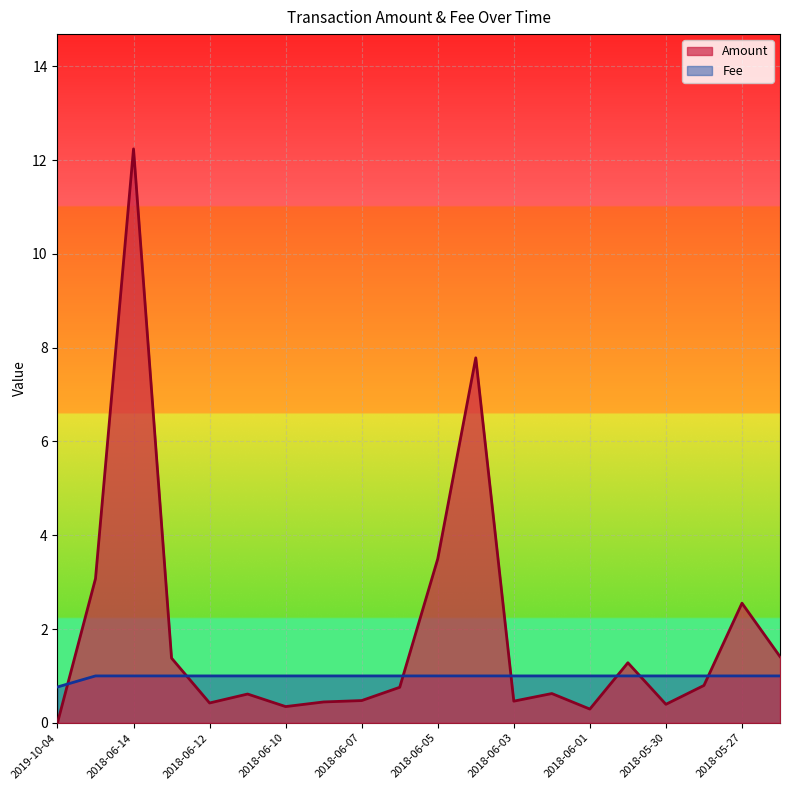

List the series in order of their peak value, highest first.

Amount, Fee